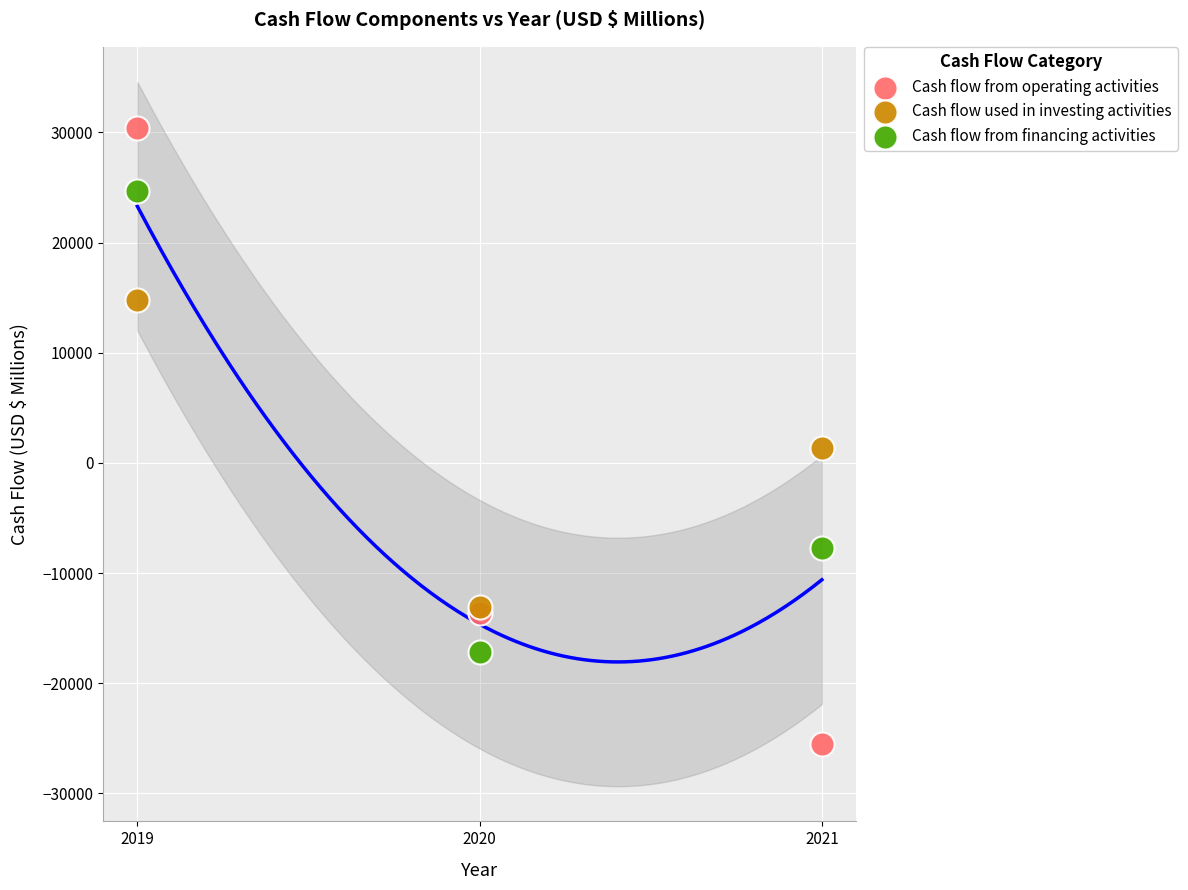

Which series has the widest spread of Y values?

Cash flow from operating activities